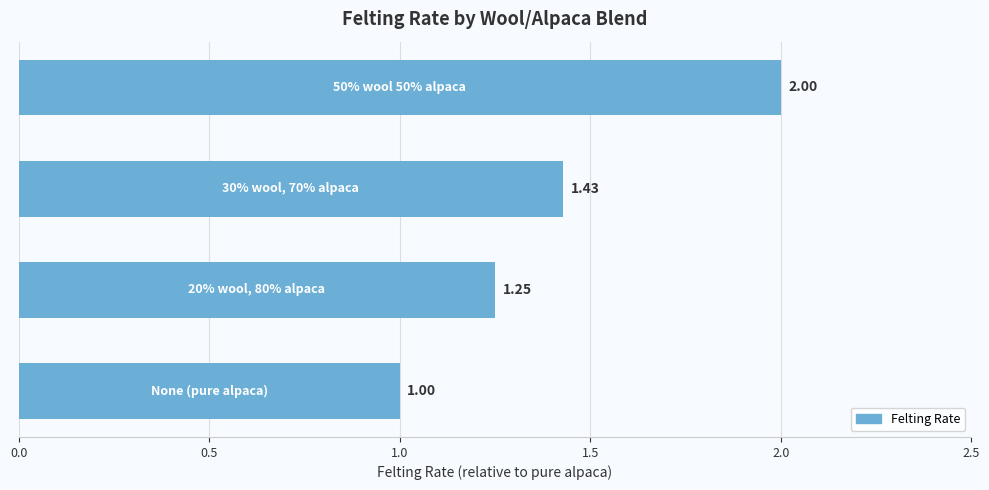

Count the number of categories in the chart.

4